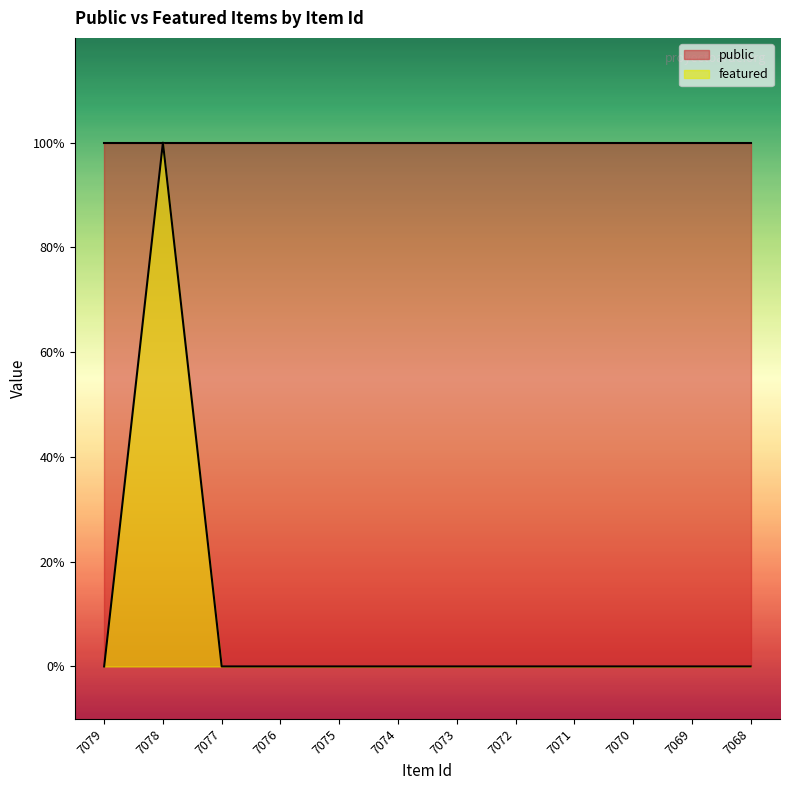

What is the difference between the maximum and minimum values?

1